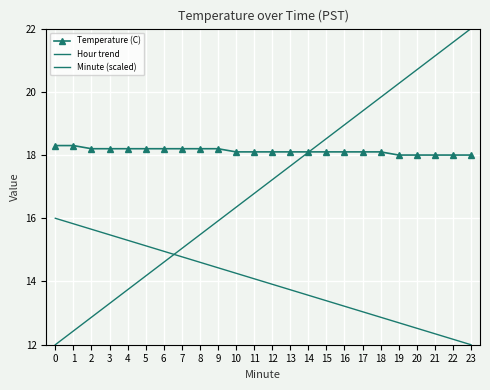

The value of Minute (scaled) at 10 is 16.3. True or false?

True